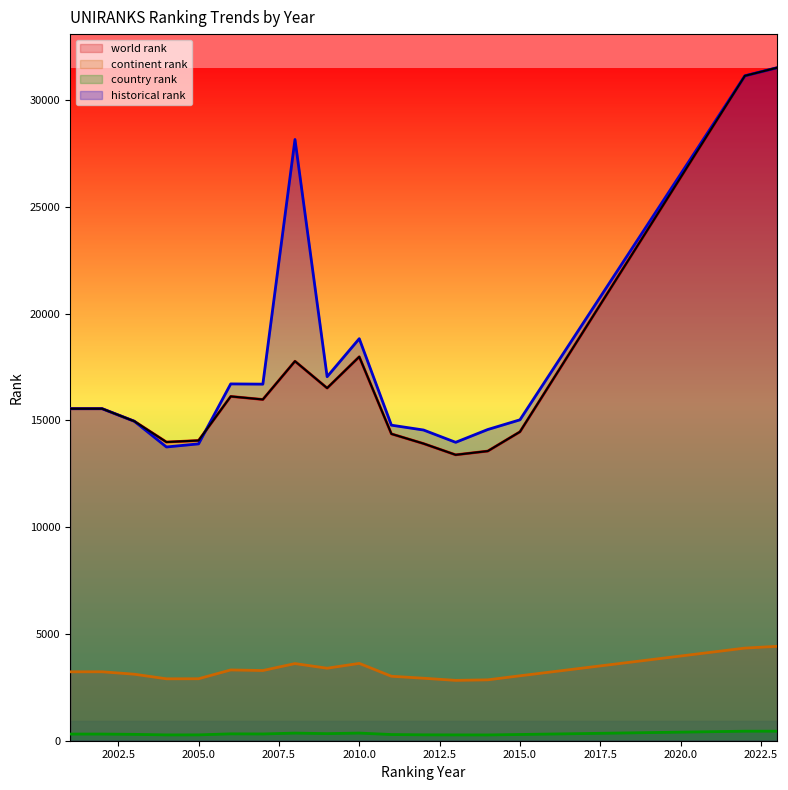

How many data points in historical rank are less than 15547?

8